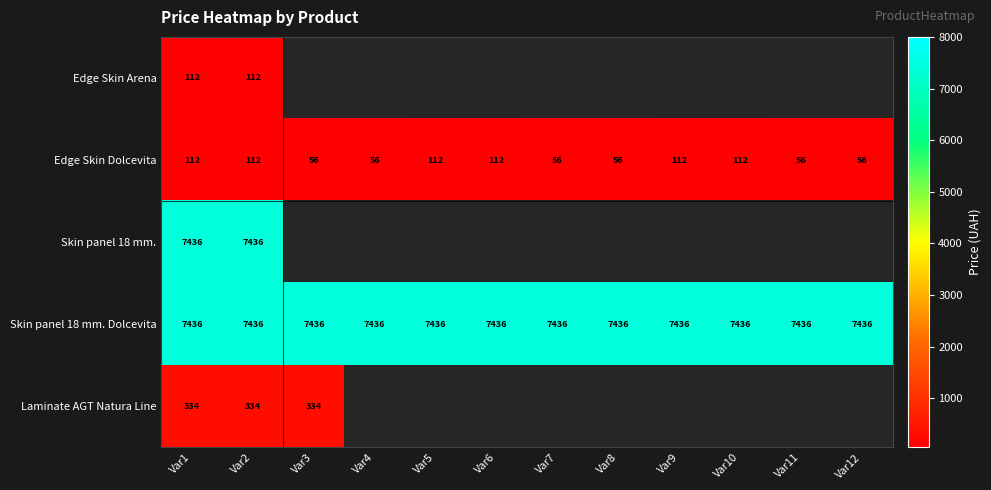

Is the value of Edge Skin Dolcevita at Var10 greater than the value of Skin panel 18 mm. Dolcevita at Var4?

No